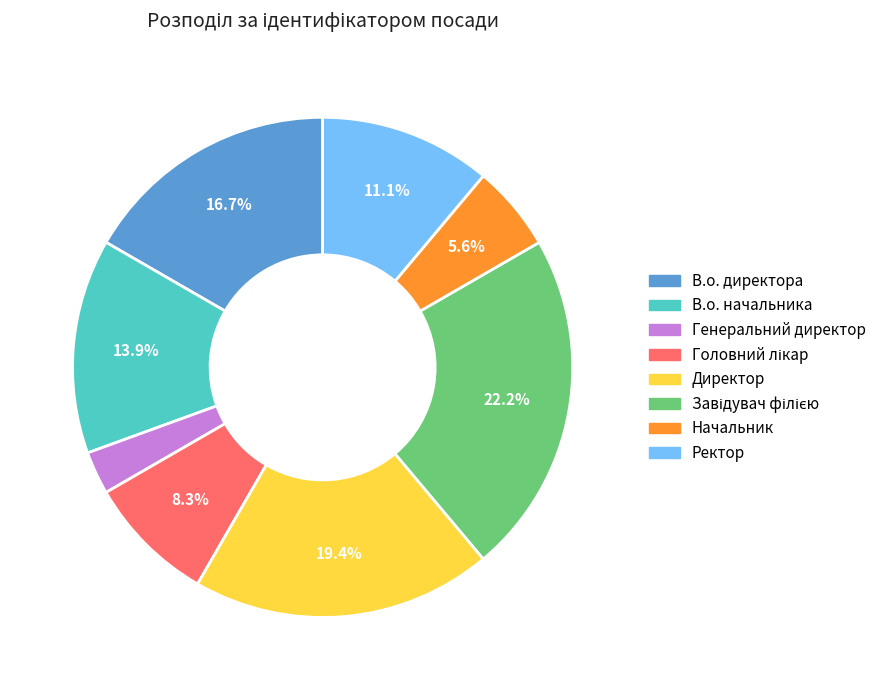

Is there a majority slice in this chart?

No